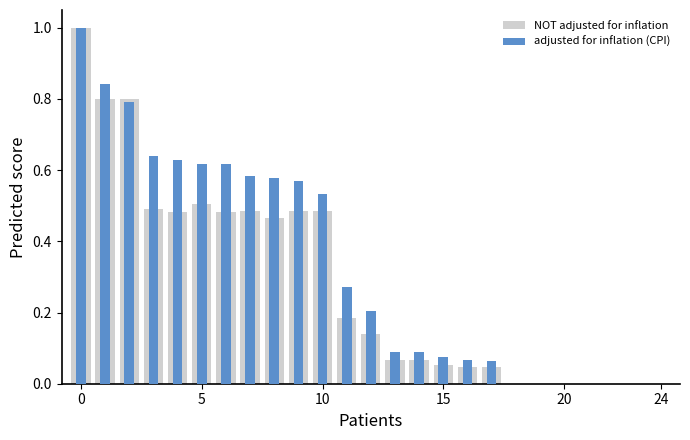

List the series in order of their overall mean, lowest first.

NOT adjusted for inflation, adjusted for inflation (CPI)